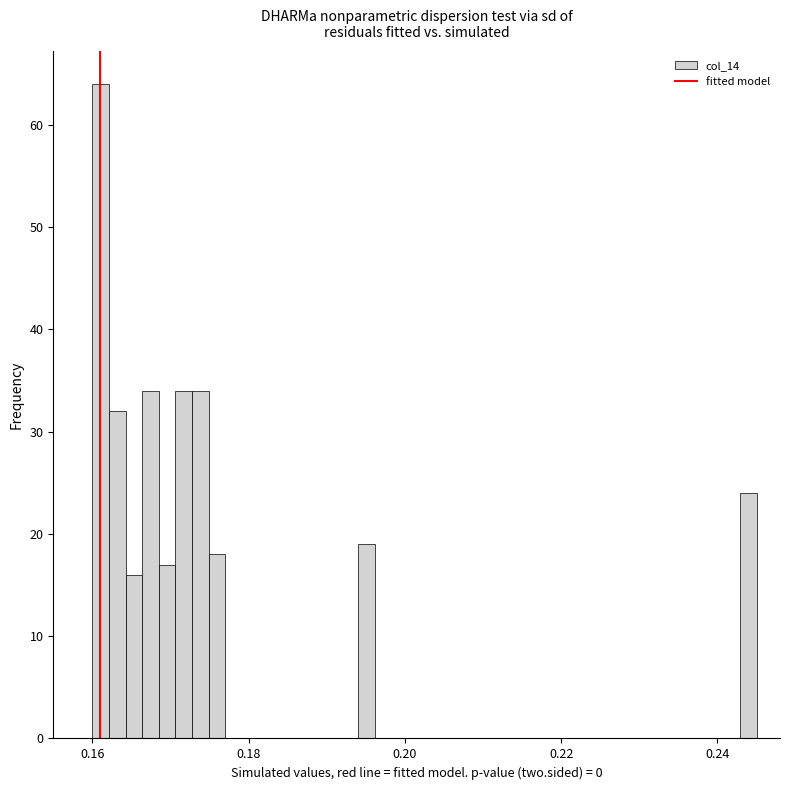

Around what value on the x-axis is the tallest bar? Give the approximate position of its centre, as read against the axis.

0.162